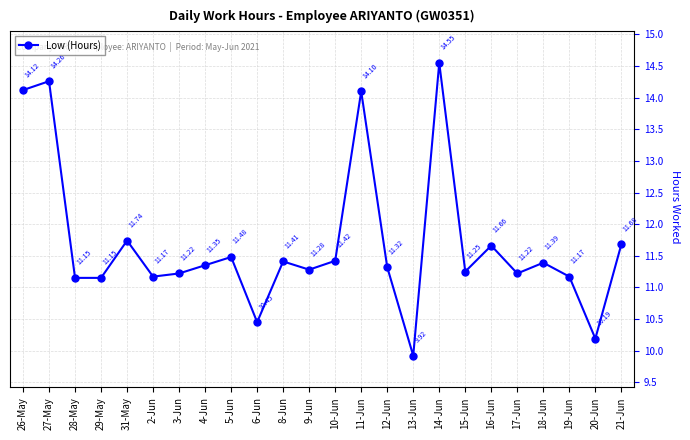

True or false: the data shows 11.2 at 2-Jun.

True